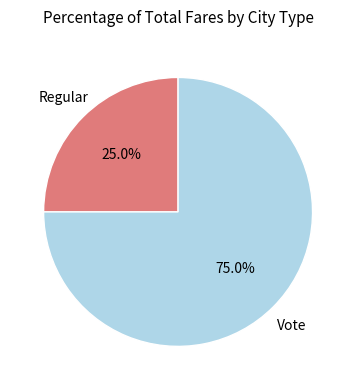

Count the number of slices in the pie.

2